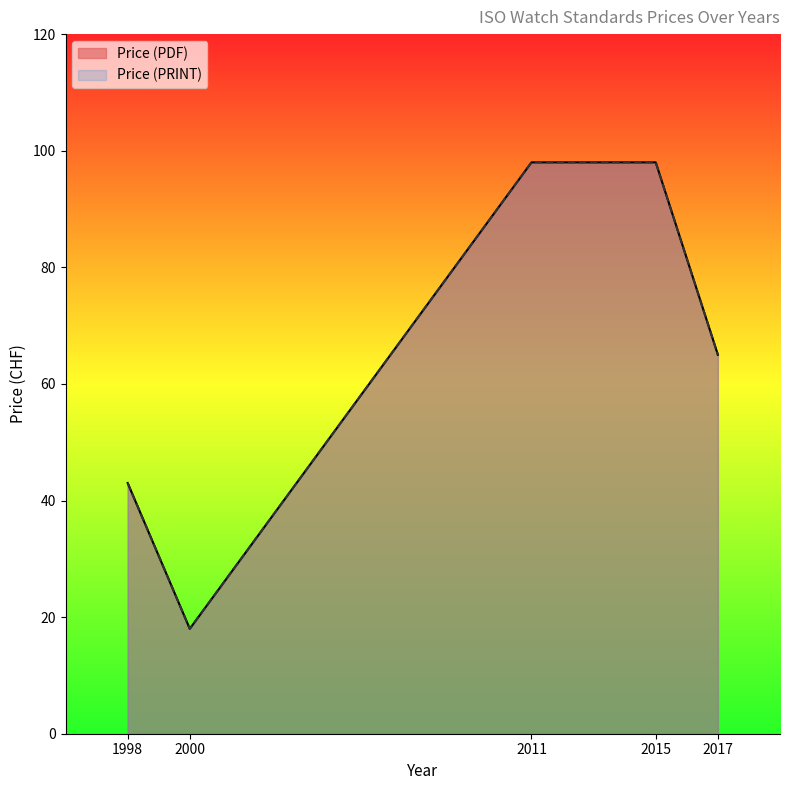

What is the difference between the second highest and second lowest values in the Price (PDF) series?

55